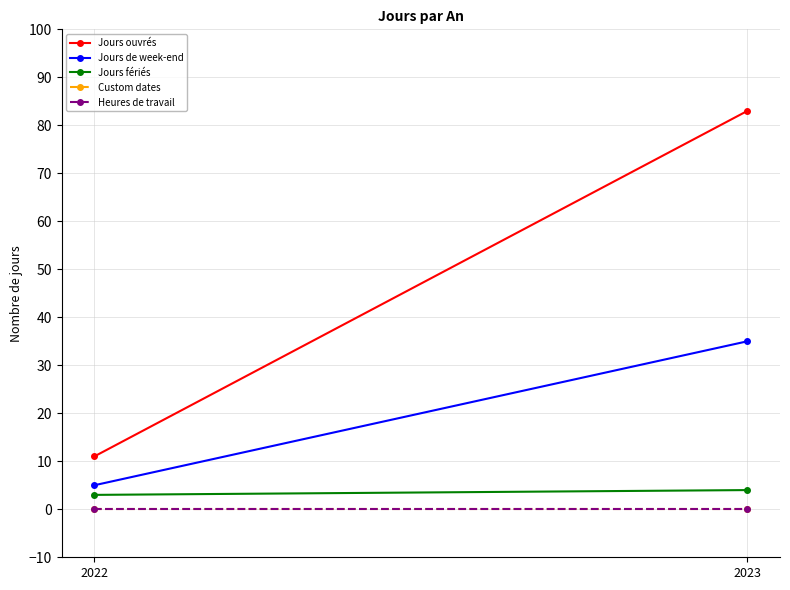

Which series has the widest spread of values?

Jours ouvrés